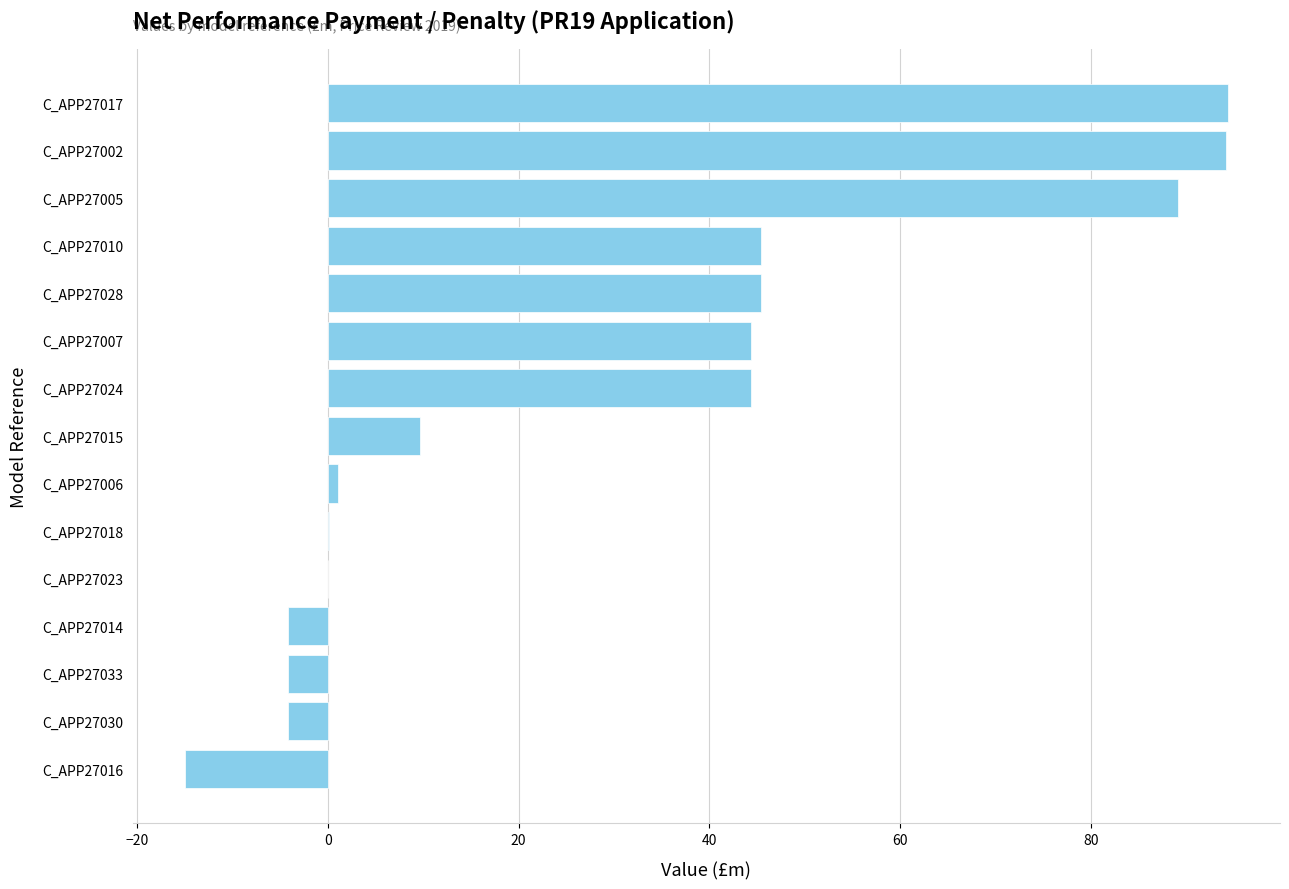

What is the sum of all values?

440.7